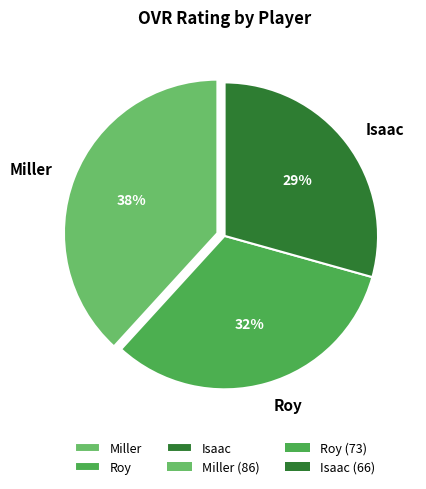

Does any single category account for the majority?

No